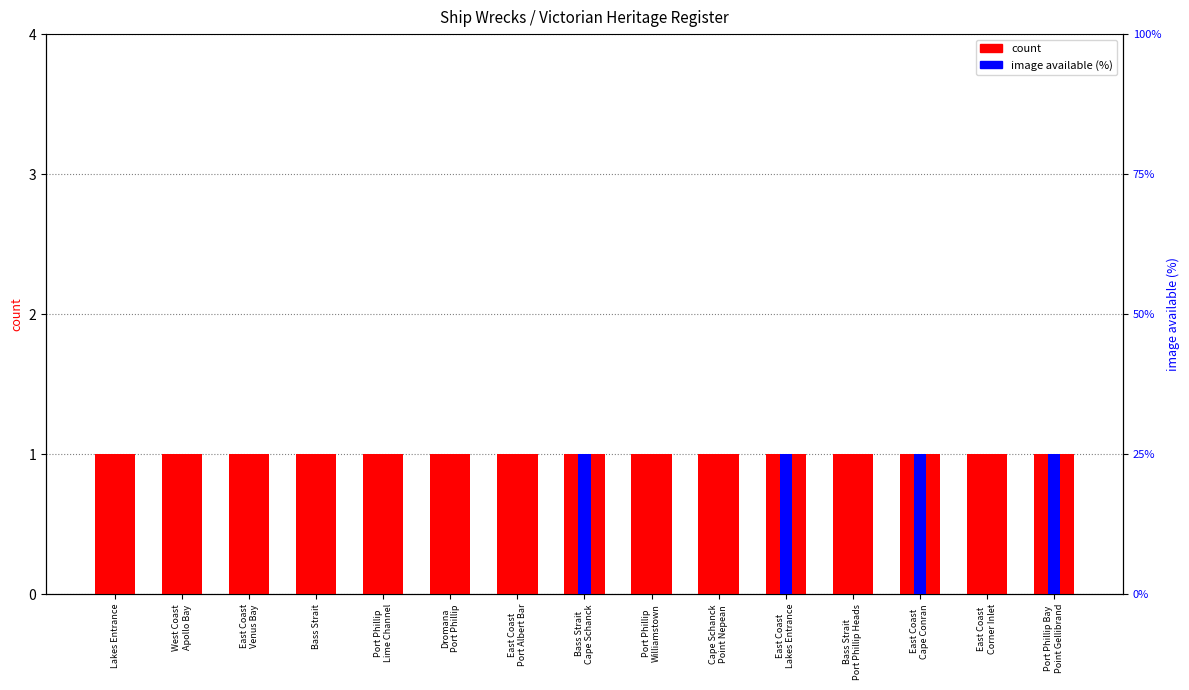

How many positive values does the image available (%) series have?

4